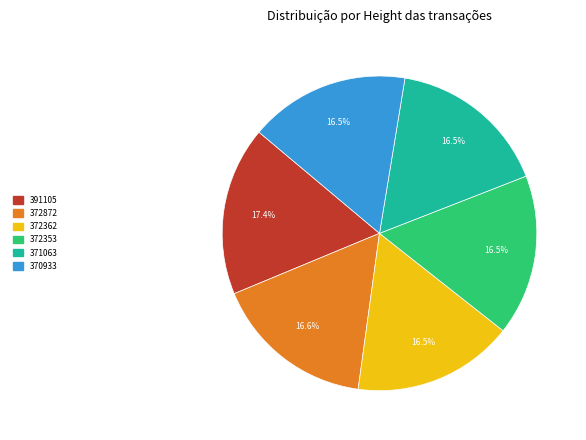

What percentage is NOT represented by 372872?

83.4%